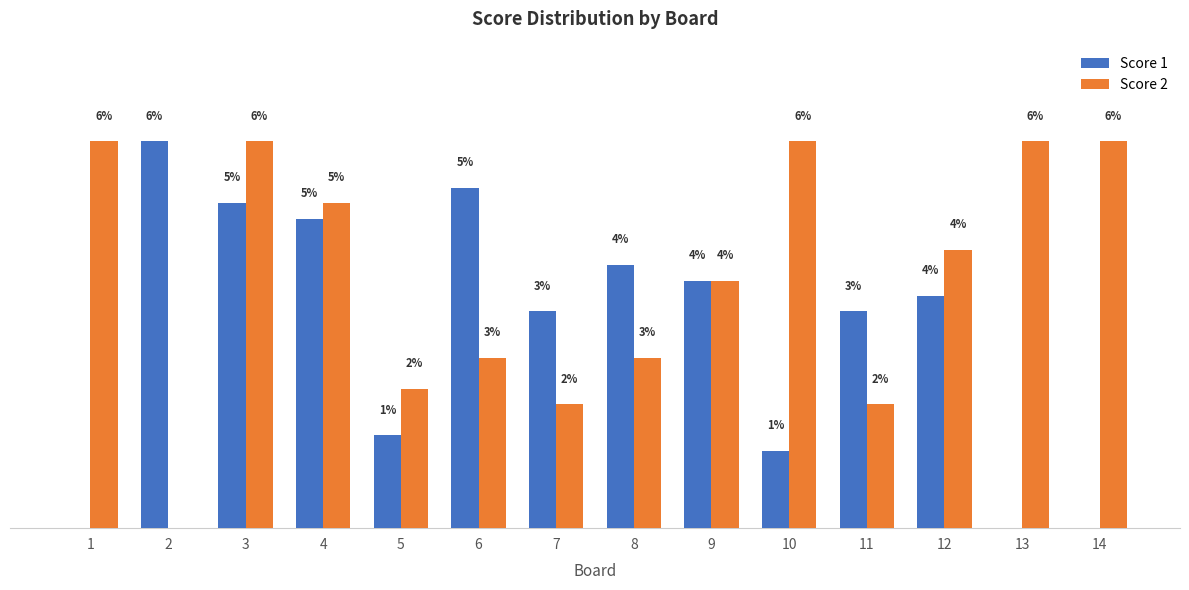

Between 5 and 14, which series saw the biggest shift?

Score 2